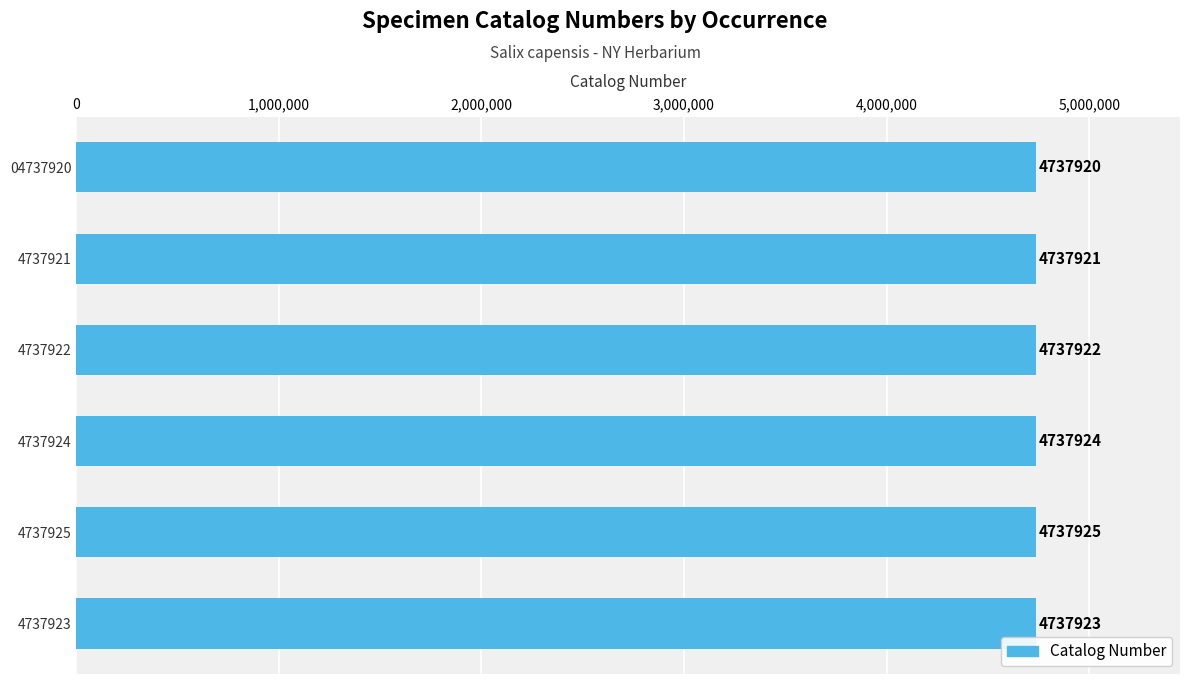

Which has a higher value, 4737922 or 4737924?

4737924